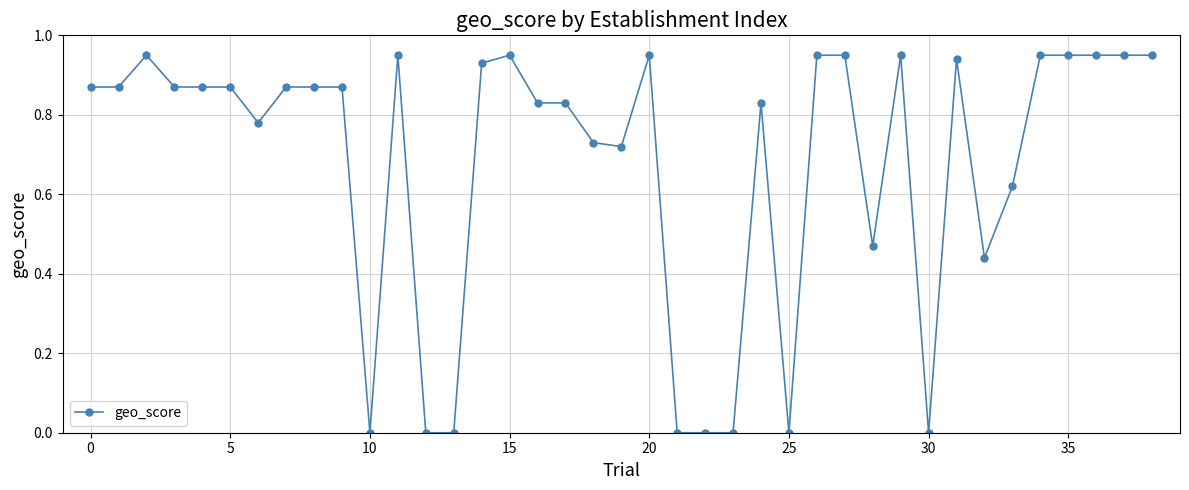

True or false: there are more than 1 points higher than both neighbors.

True